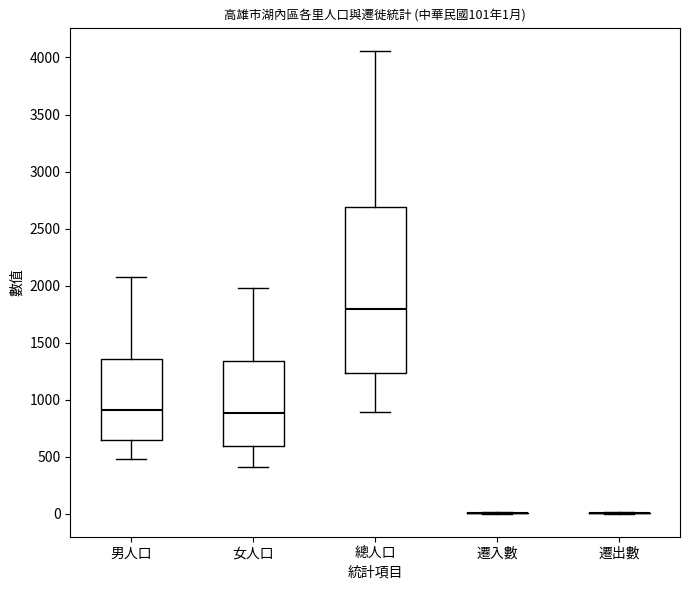

Comparing the boxes themselves (not the whiskers), which one is the tallest?

總人口